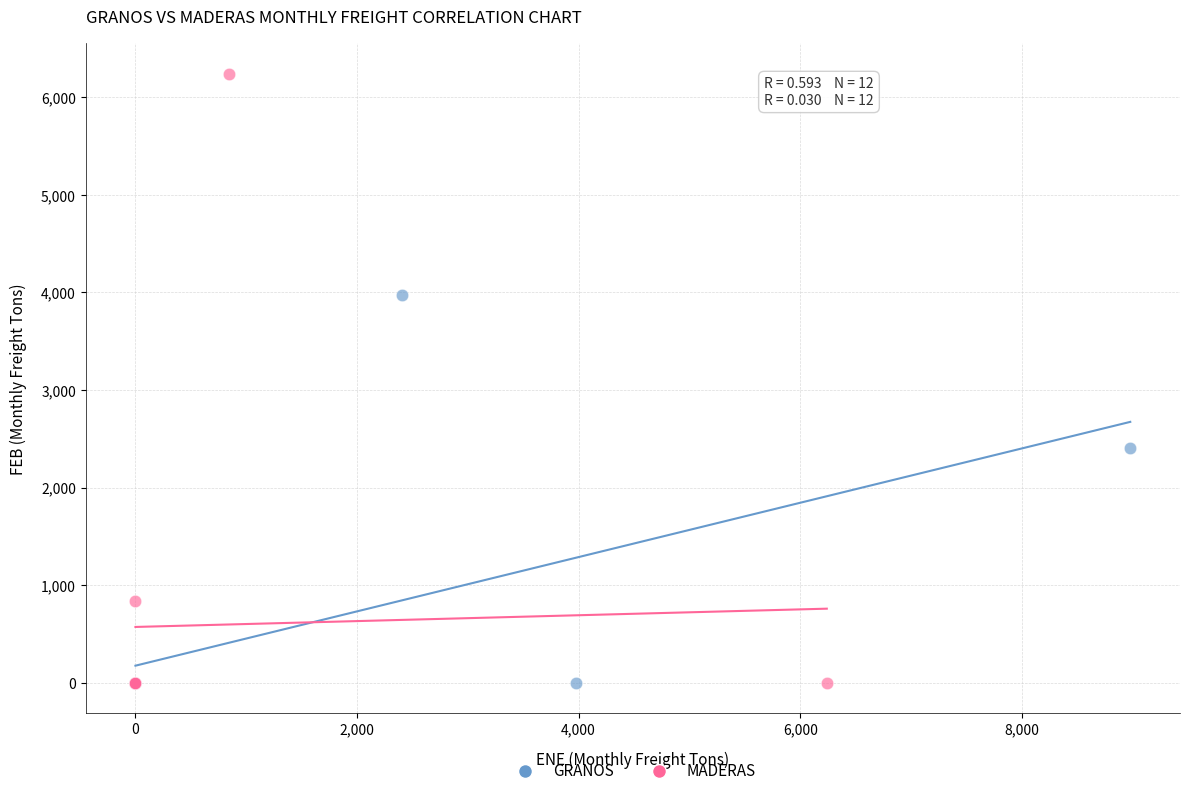

Which series has the largest Y range (max minus min)?

MADERAS